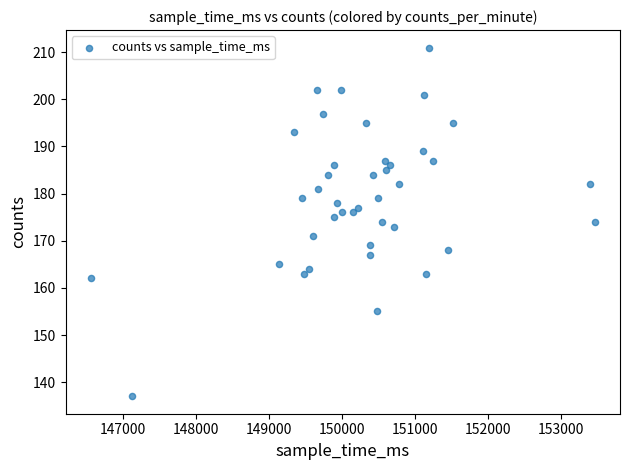

What is the range of X values (max minus min)?

6895